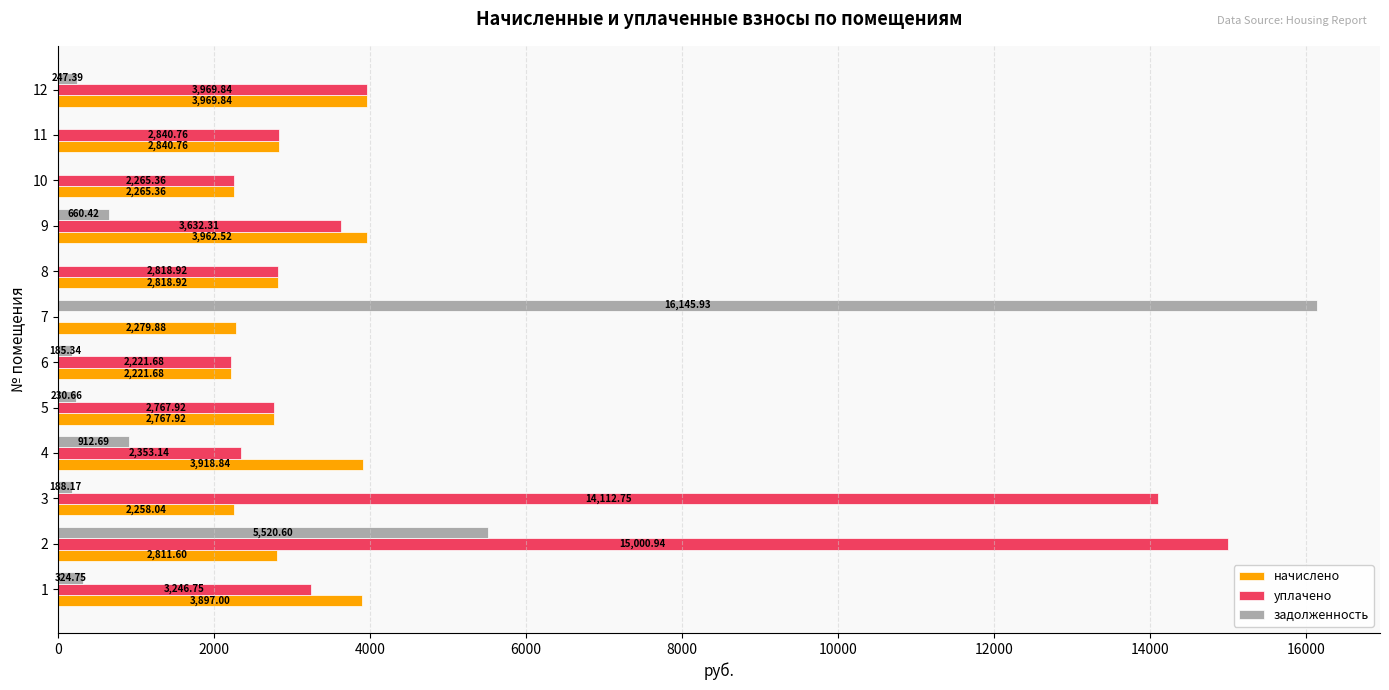

Which series changed the most between 3 and 8?

уплачено